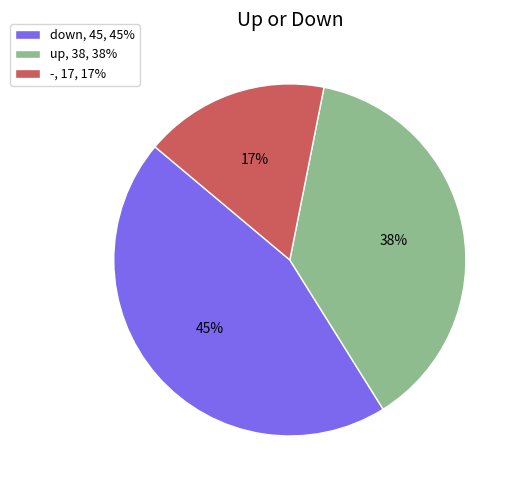

Approximately how many times larger is the value at up, 38, 38% compared to down, 45, 45%?

0.8